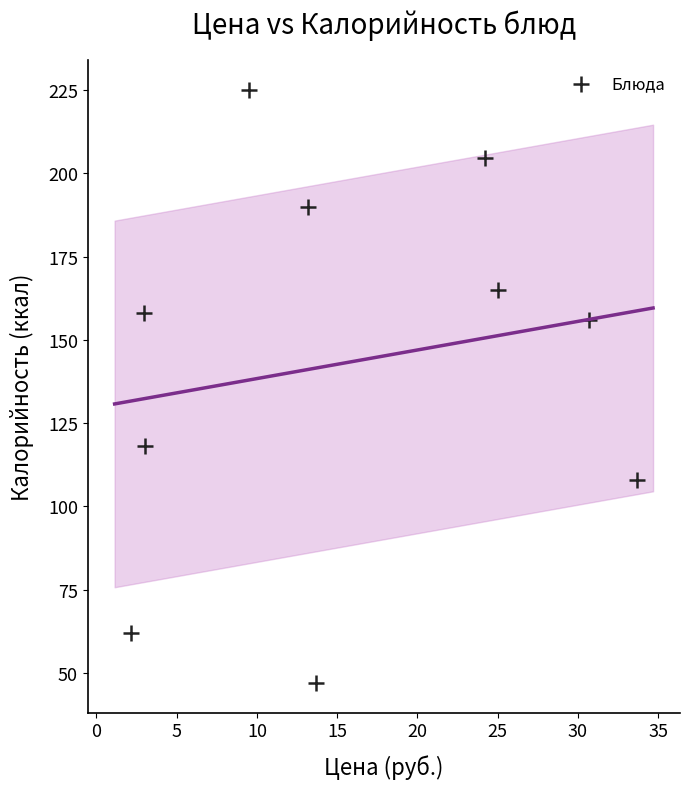

What Y value in the scatter plot is closest to 136?

118.0